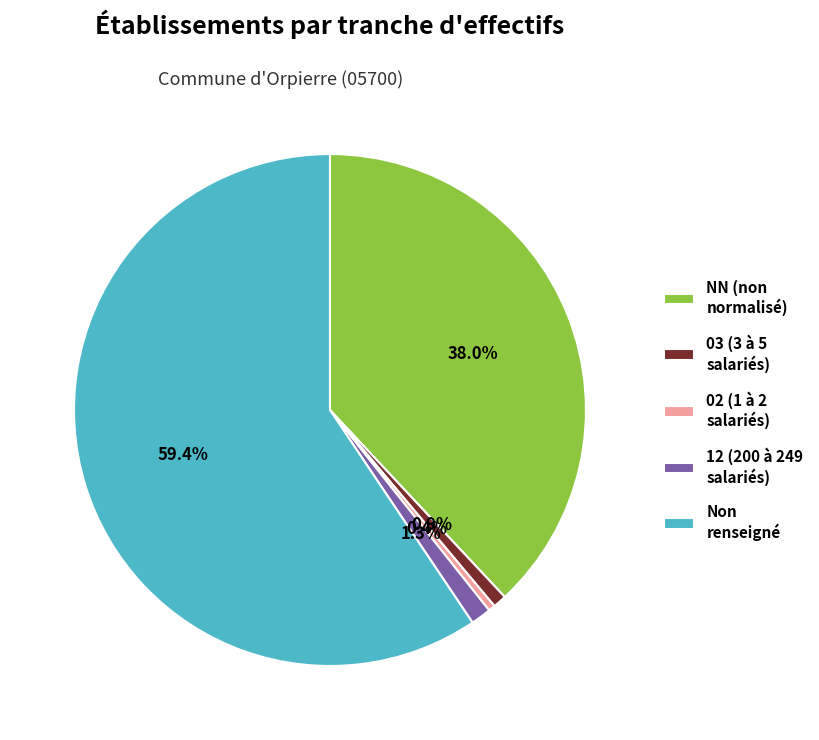

What is the ratio of the value at 02 (1 à 2 salariés) to the value at 12 (200 à 249 salariés)?

0.3